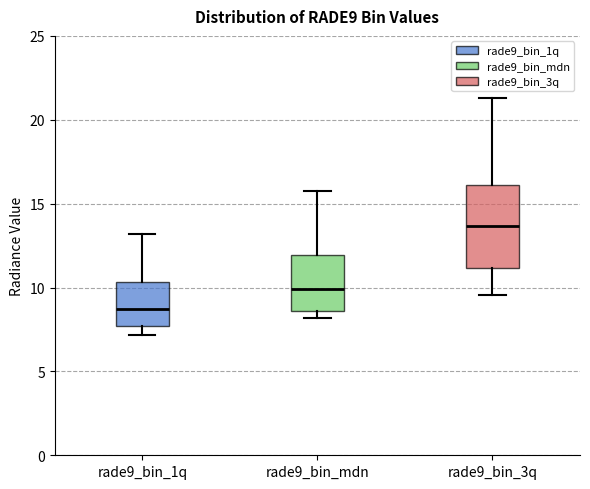

Where does the median line of the box for rade9_bin_1q sit on the y-axis? The values are not printed on the chart, so give them approximately, as read against the axis.

8.5